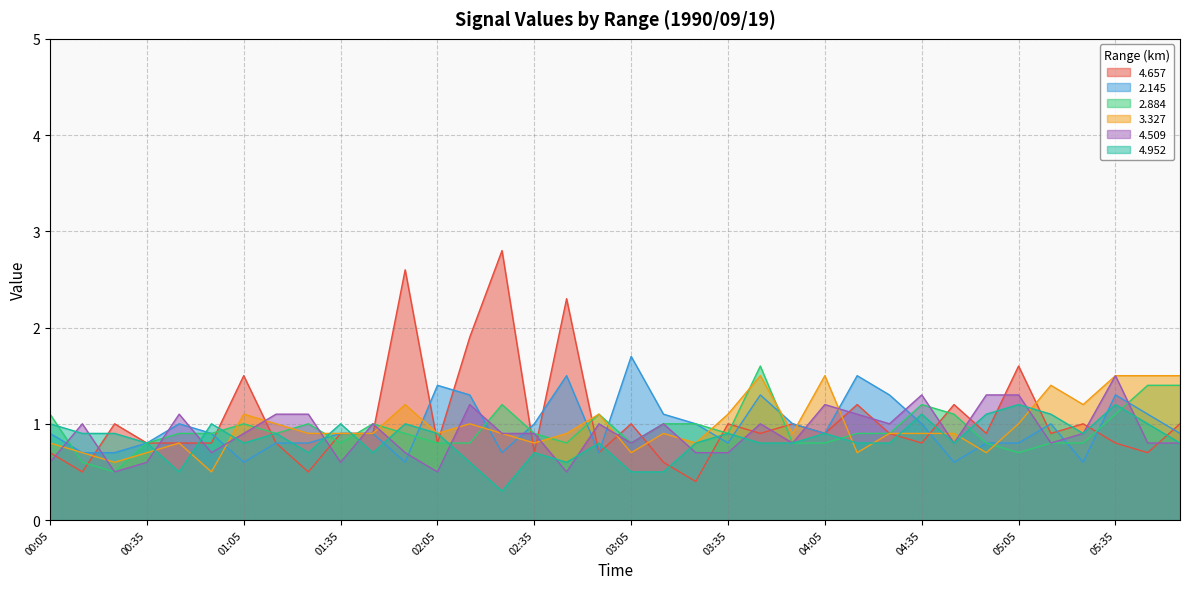

Reading left to right, extract all data points from this chart.

4.657: 0.7	0.5	1.0	0.8	0.8	0.8	1.5	0.8	0.5	0.9	0.9	2.6	0.8	1.9	2.8	0.7	2.3	0.7	1.0	0.6	0.4	1.0	0.9	1.0	0.9	1.2	0.9	0.8	1.2	0.9	1.6	0.9	1.0	0.8	0.7	1.0
2.145: 0.9	0.7	0.7	0.8	1.0	0.9	0.6	0.8	0.8	0.9	0.9	0.6	1.4	1.3	0.7	1.0	1.5	0.7	1.7	1.1	1.0	0.8	1.3	1.0	0.9	1.5	1.3	1.0	0.6	0.8	0.8	1.0	0.6	1.3	1.1	0.9
2.884: 1.1	0.6	0.5	0.8	0.9	0.9	1.0	0.9	1.0	0.8	1.0	0.9	0.8	0.8	1.2	0.9	0.8	1.1	0.8	1.0	1.0	0.9	1.6	0.8	0.8	0.9	0.9	1.2	1.1	0.8	0.7	0.8	0.8	1.1	1.4	1.4
3.327: 0.8	0.7	0.6	0.7	0.8	0.5	1.1	1.0	0.9	0.9	0.9	1.2	0.9	1.0	0.9	0.8	0.9	1.1	0.7	0.9	0.8	1.1	1.5	0.9	1.5	0.7	0.9	0.9	0.9	0.7	1.0	1.4	1.2	1.5	1.5	1.5
4.509: 0.6	1.0	0.5	0.6	1.1	0.7	0.9	1.1	1.1	0.6	1.0	0.7	0.5	1.2	0.9	0.9	0.5	1.0	0.8	1.0	0.7	0.7	1.0	0.8	1.2	1.1	1.0	1.3	0.8	1.3	1.3	0.8	0.9	1.5	0.8	0.8
4.952: 1.0	0.9	0.9	0.8	0.5	1.0	0.8	0.9	0.7	1.0	0.7	1.0	0.9	0.6	0.3	0.7	0.6	0.8	0.5	0.5	0.8	0.9	0.8	0.8	0.9	0.8	0.8	1.1	0.8	1.1	1.2	1.1	0.9	1.2	1.0	0.8